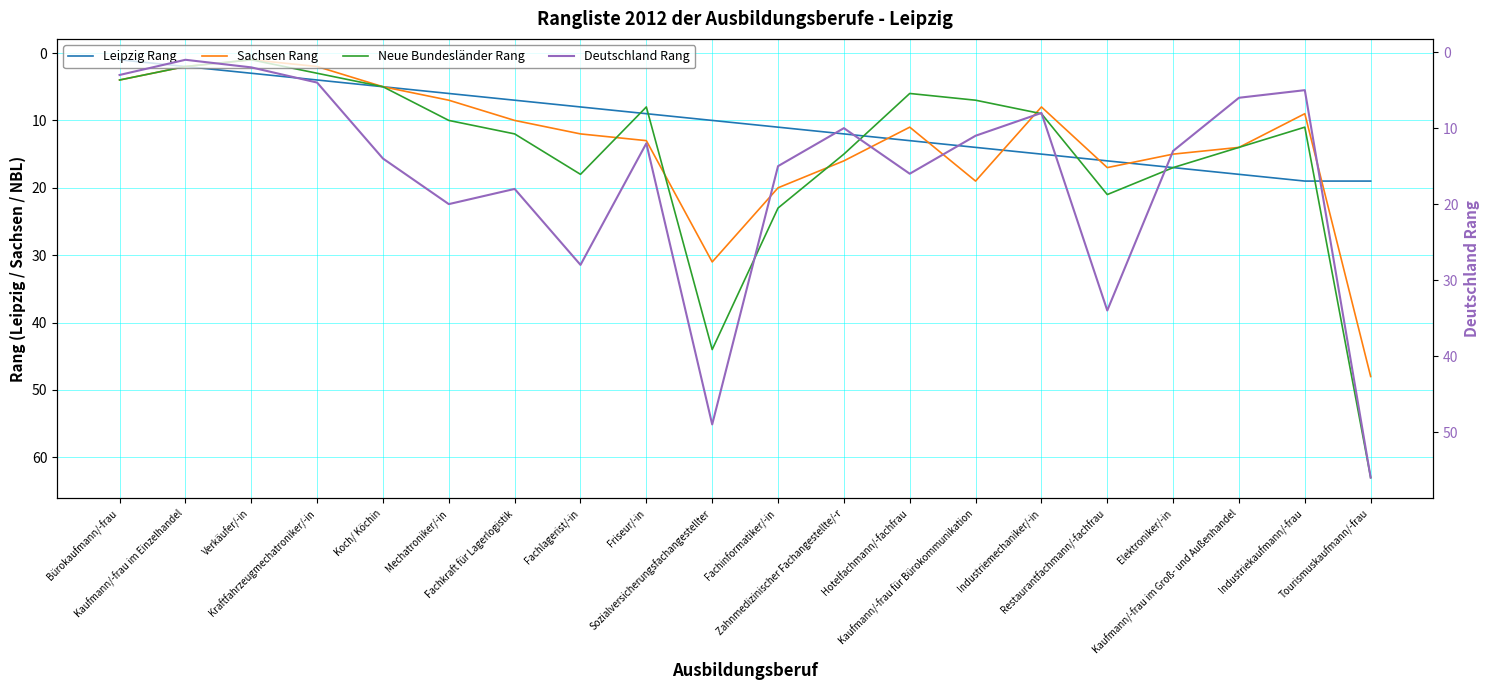

Which series has the largest total across all categories?

Deutschland Rang